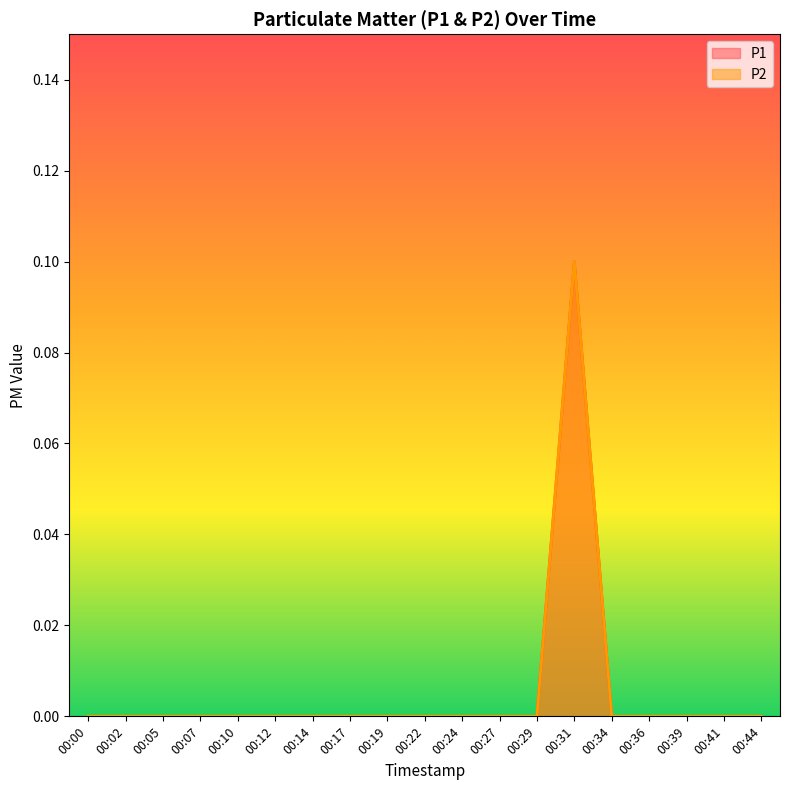

Which series changed the most between 00:07 and 00:44?

P1